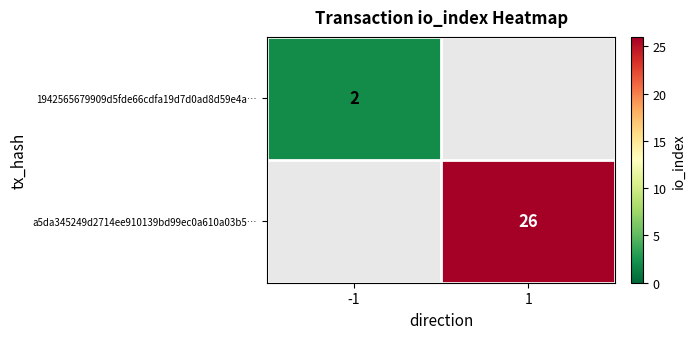

At which category does the chart reach its peak across all series?

1